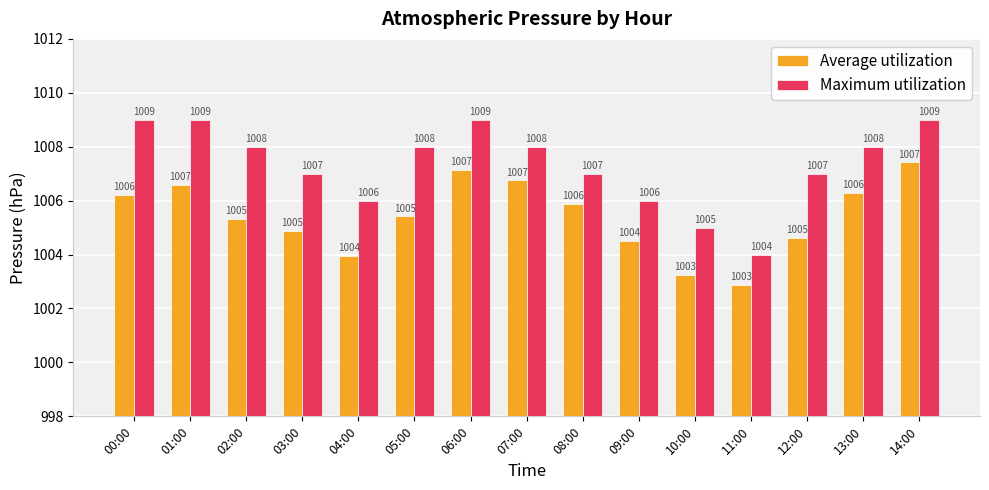

What is the smallest value displayed?

1002.9